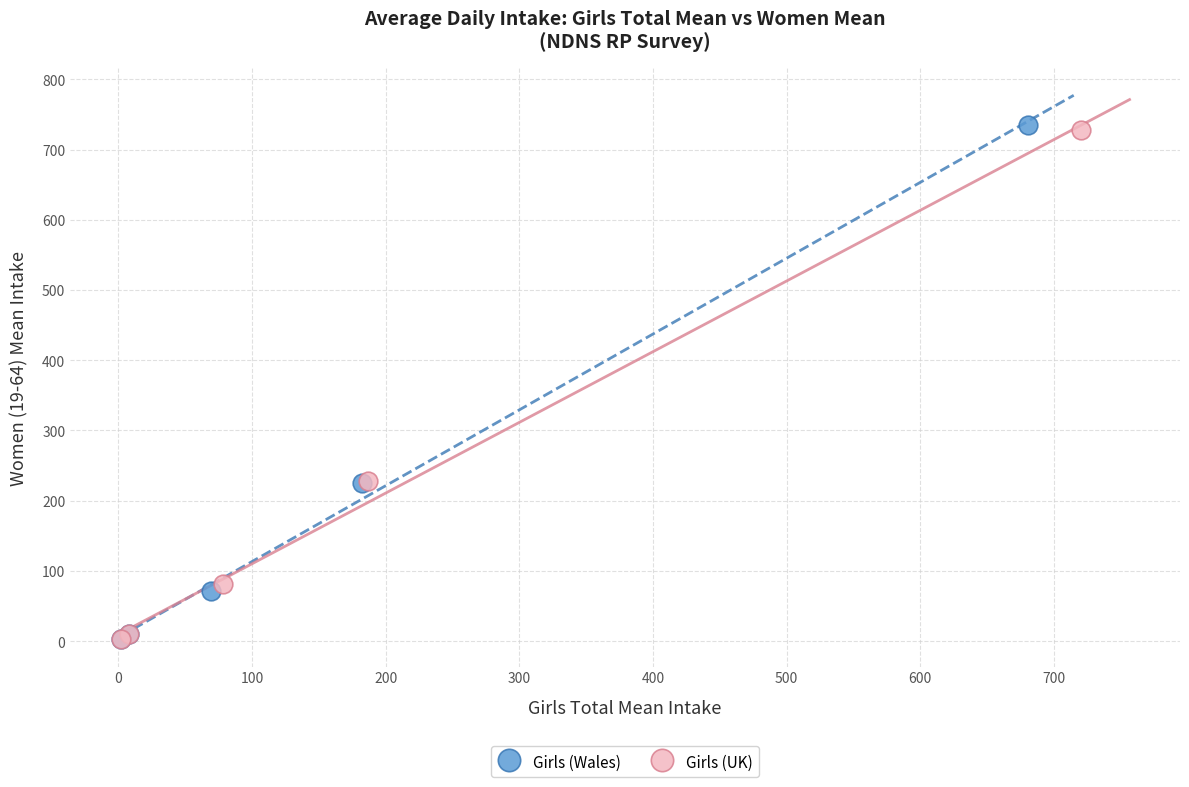

Which series has the largest Y range (max minus min)?

Girls (Wales)